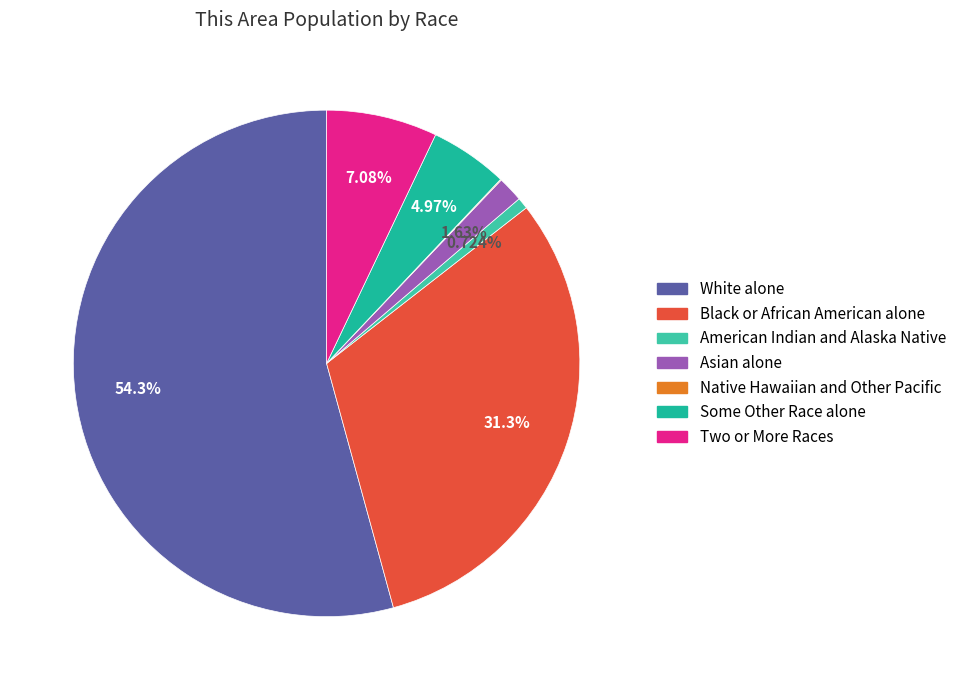

True or false: White alone accounts for 54% of the total.

True